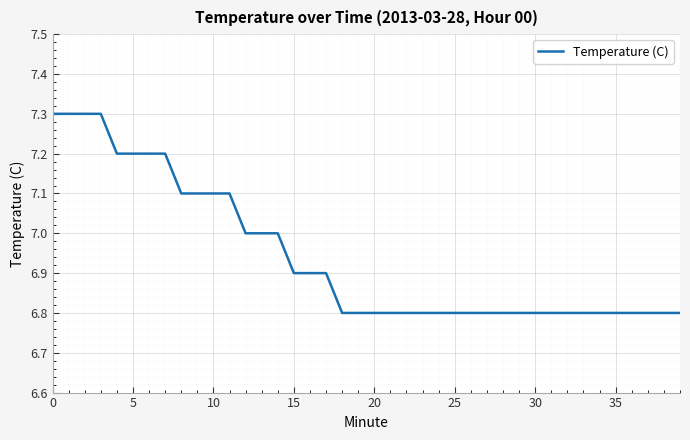

What is the greatest value displayed?

7.3